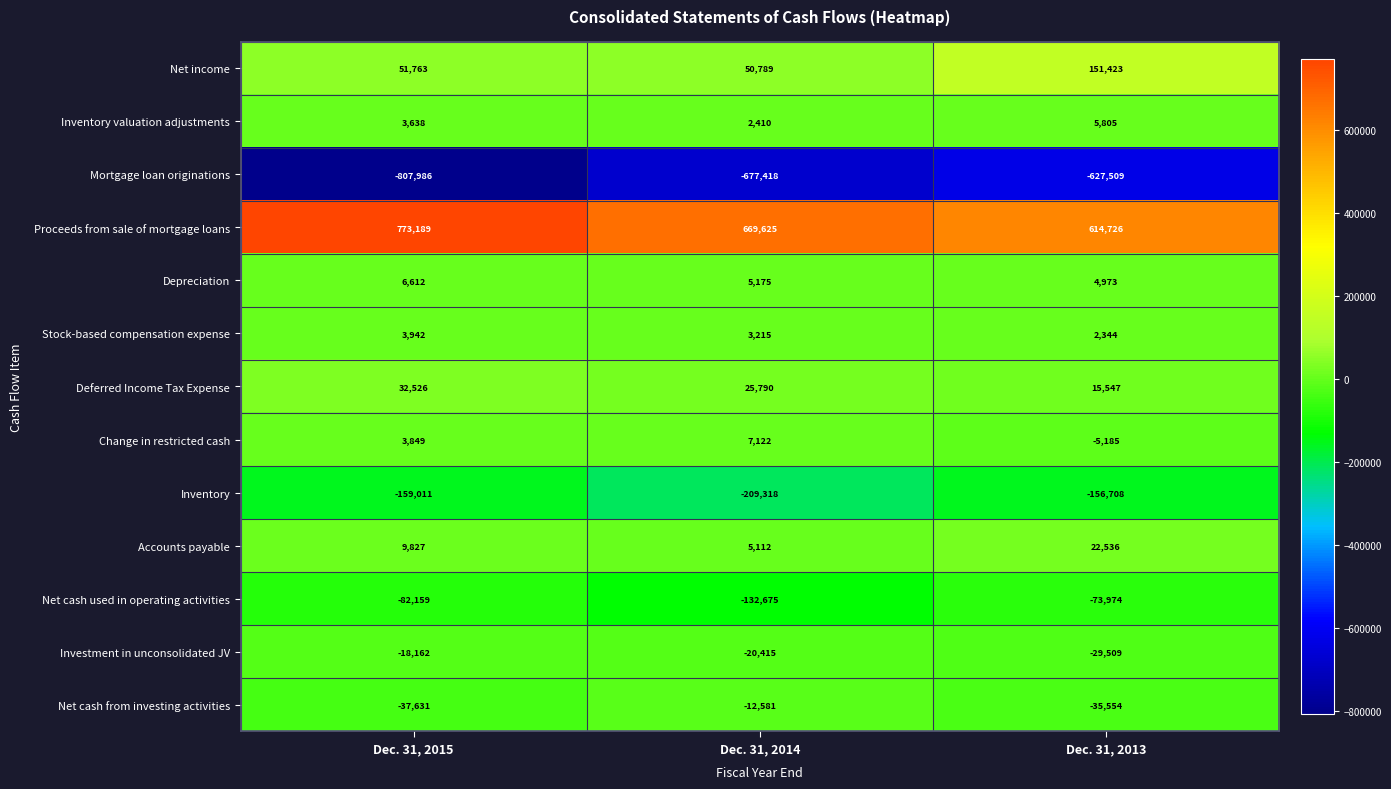

Which series has the largest total across all categories?

Proceeds from sale of mortgage loans